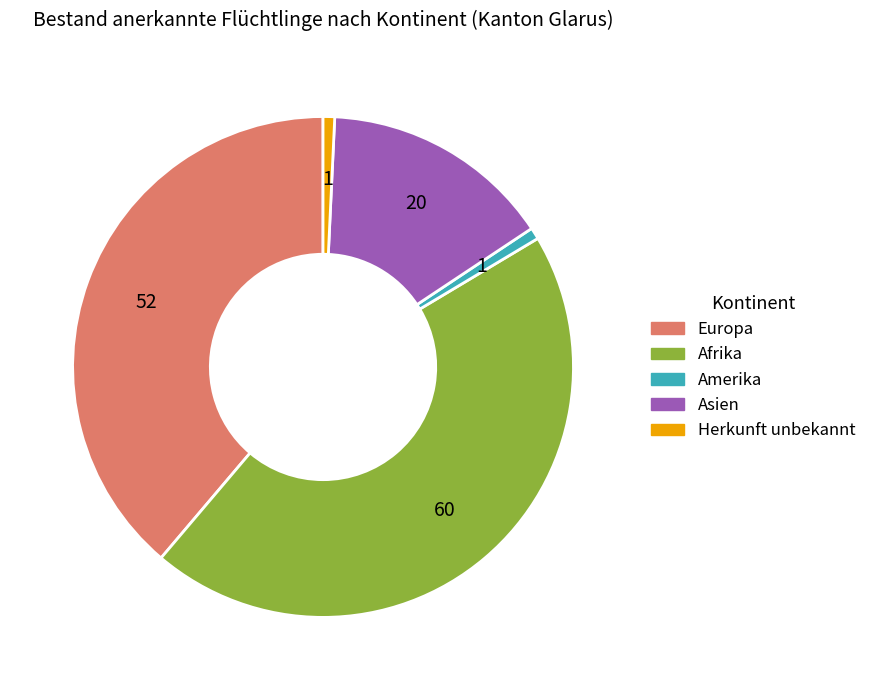

Is Asien the majority of the pie?

No